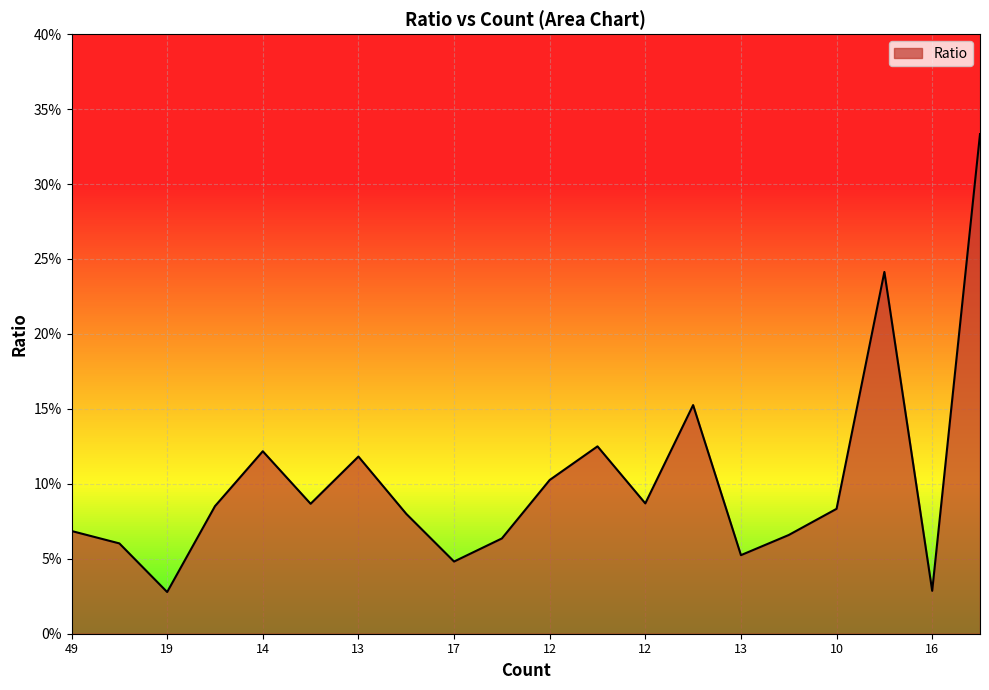

What is the difference between the maximum and minimum values?

30.6